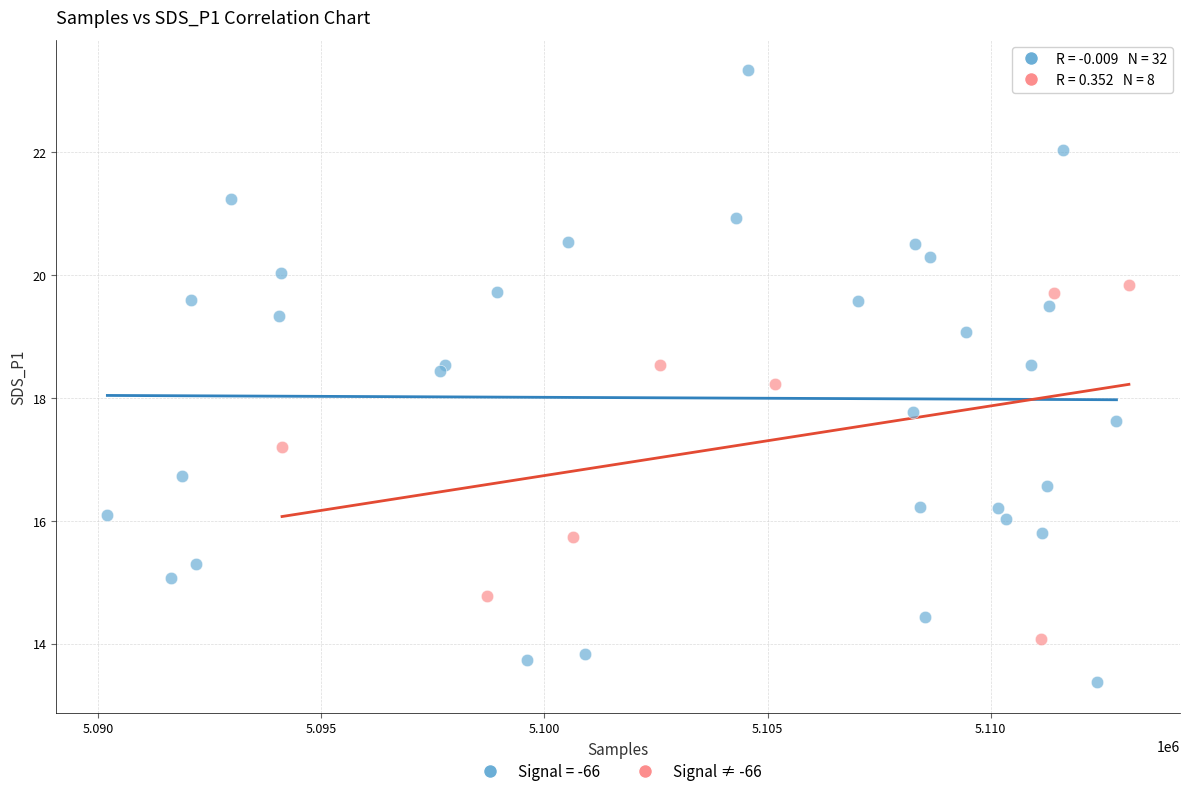

Which series reaches the maximum Y coordinate?

Signal = -66